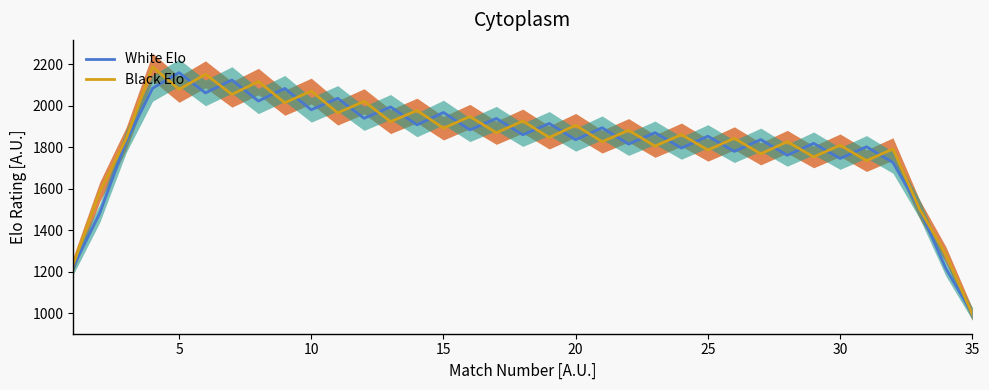

What is the maximum value for White Elo?

2159.4